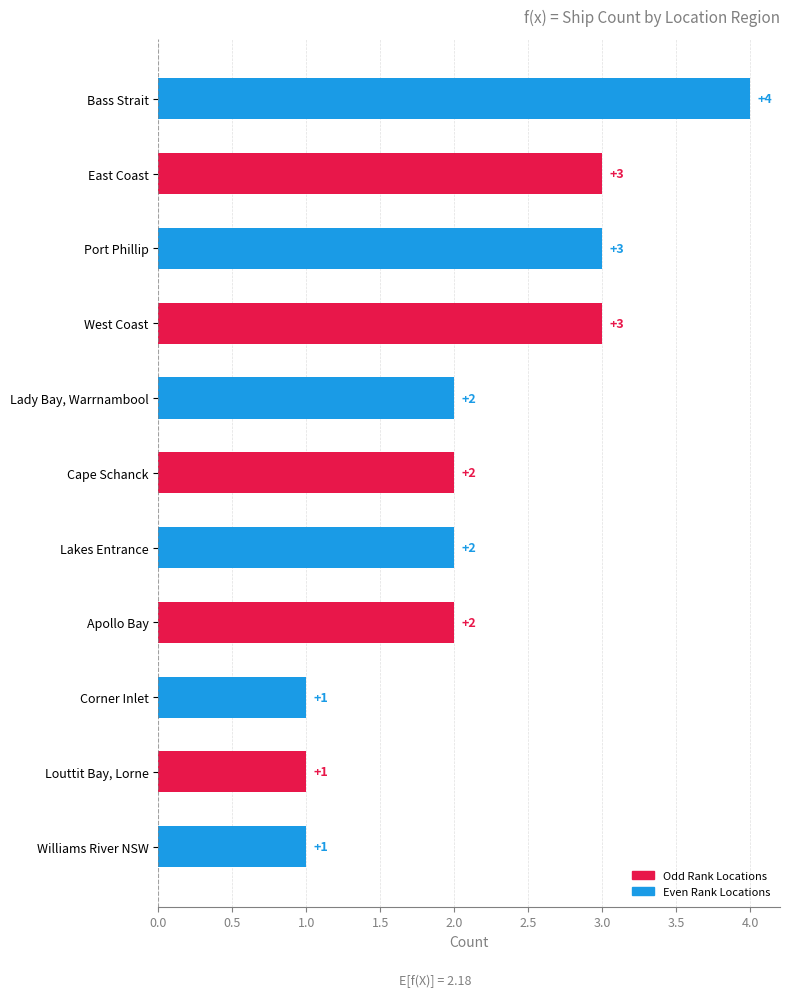

Reading top to bottom, extract all data points from this chart.

Bass Strait=4	East Coast=3	Port Phillip=3	West Coast=3	Lady Bay, Warrnambool=2	Cape Schanck=2	Lakes Entrance=2	Apollo Bay=2	Corner Inlet=1	Louttit Bay, Lorne=1	Williams River NSW=1